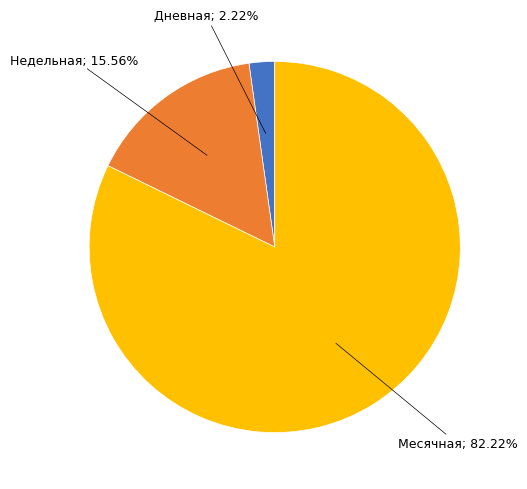

Does any single category account for the majority?

Yes